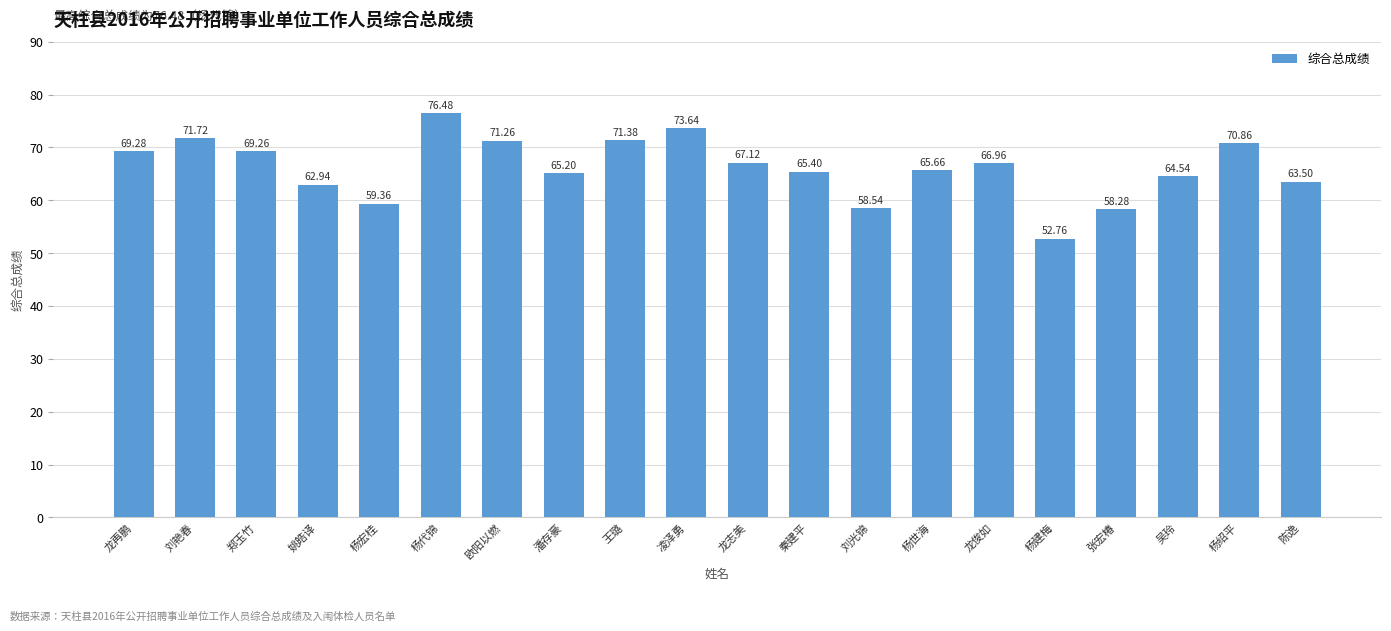

Rank the categories by value from highest to lowest.

杨代锦, 凌泽勇, 刘艳春, 王璐, 欧阳以燃, 杨绍平, 龙再鹏, 郑玉竹, 龙志美, 龙俊如, 杨世海, 秦建平, 潘存豪, 吴玲, 陈逸, 姚皓译, 杨宏桂, 刘光锦, 张宏椿, 杨建梅